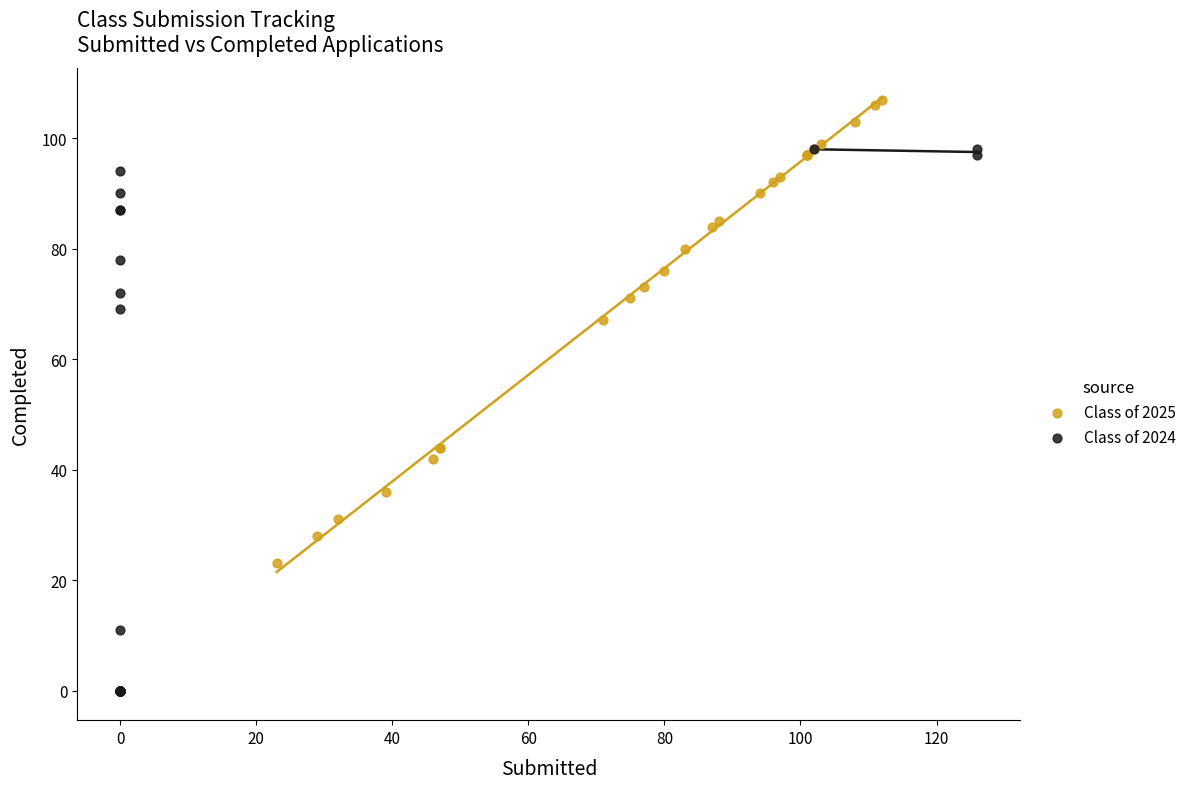

Which series has the largest Y range (max minus min)?

Class of 2024